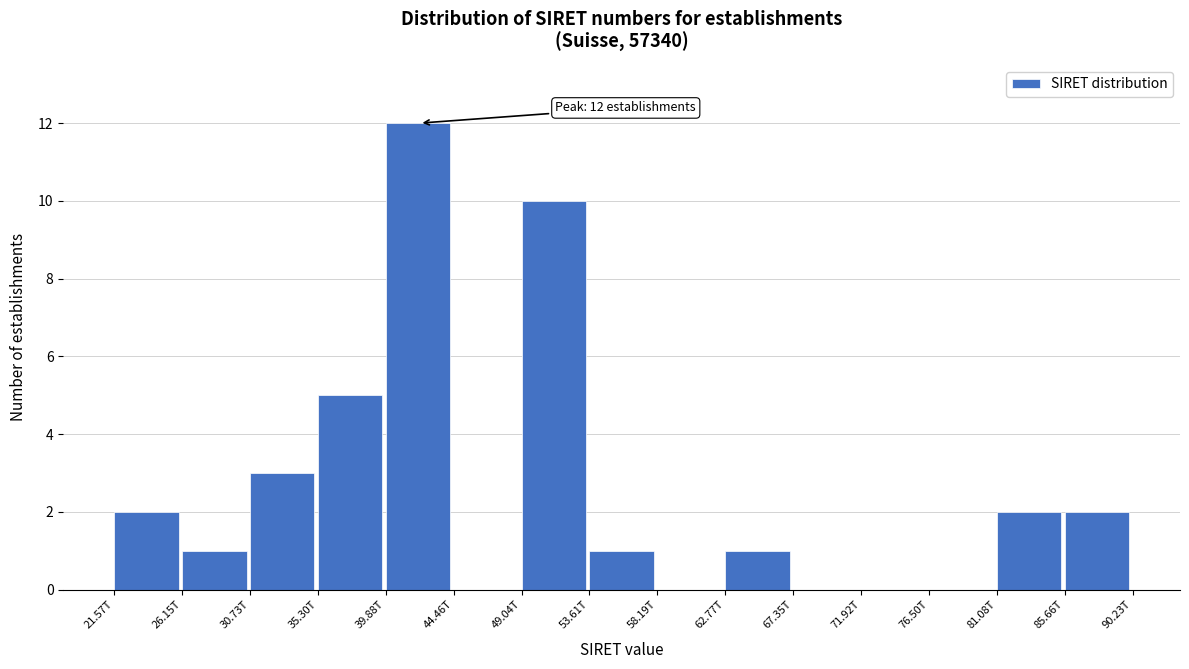

Reading left to right, extract all data points from this chart.

21.57T=2	26.15T=1	30.73T=3	35.30T=5	39.88T=12	44.46T=0	49.04T=10	53.61T=1	58.19T=0	62.77T=1	67.35T=0	71.92T=0	76.50T=0	81.08T=2	85.66T=2